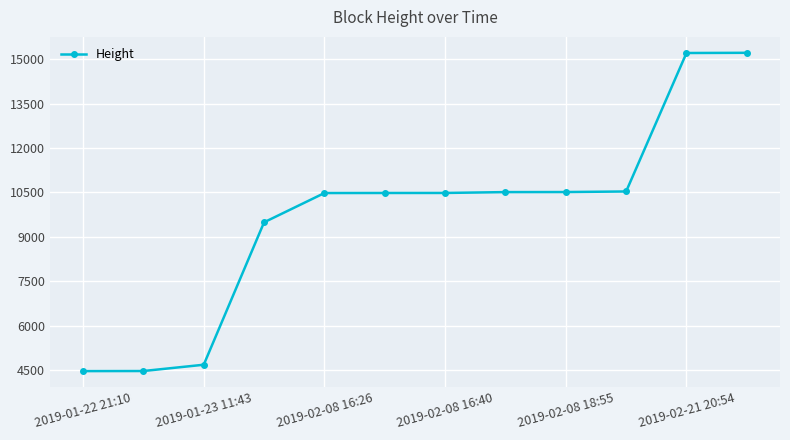

Does the chart display data point markers on the line(s)?

Yes